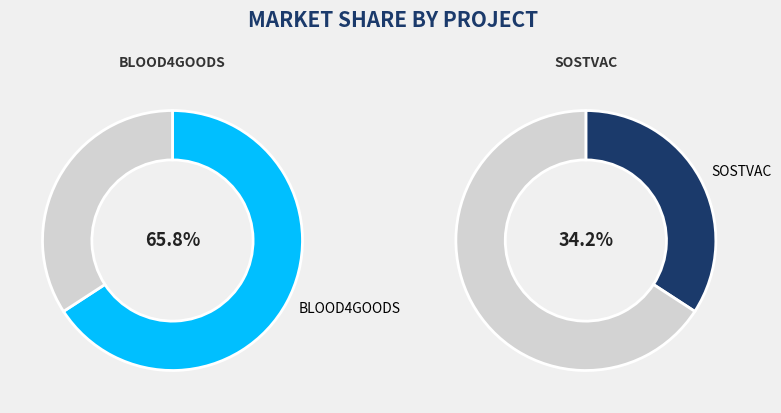

To the nearest percent, what is the combined percentage of BLOOD4GOODS and SOSTVAC?

100%